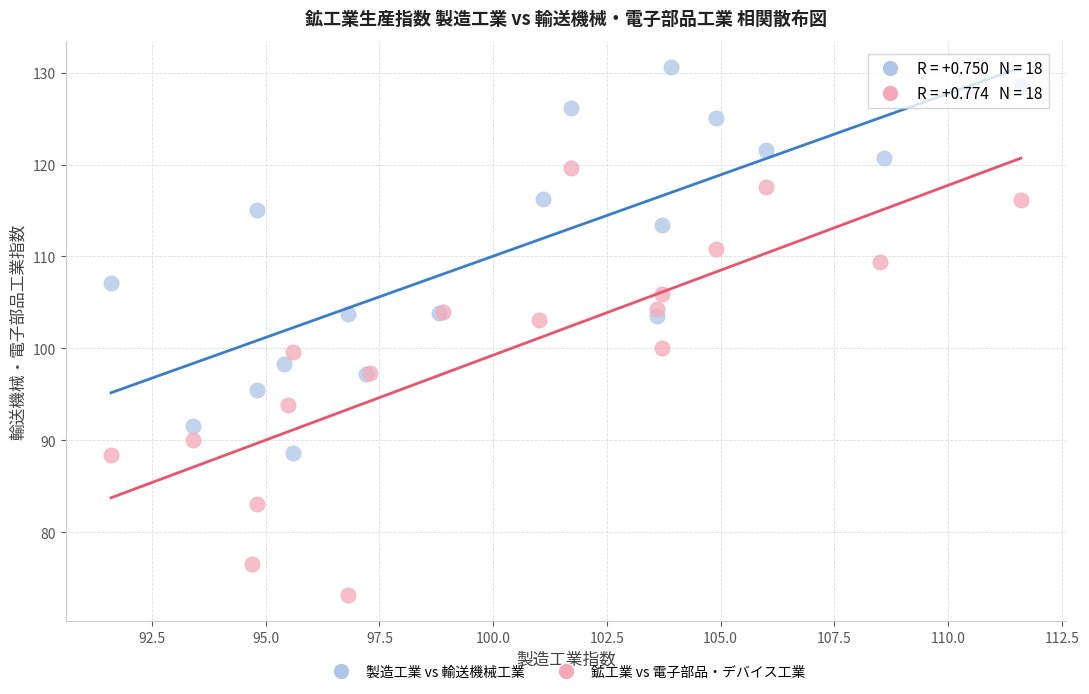

Which series reaches the minimum Y coordinate?

鉱工業 vs 電子部品・デバイス工業